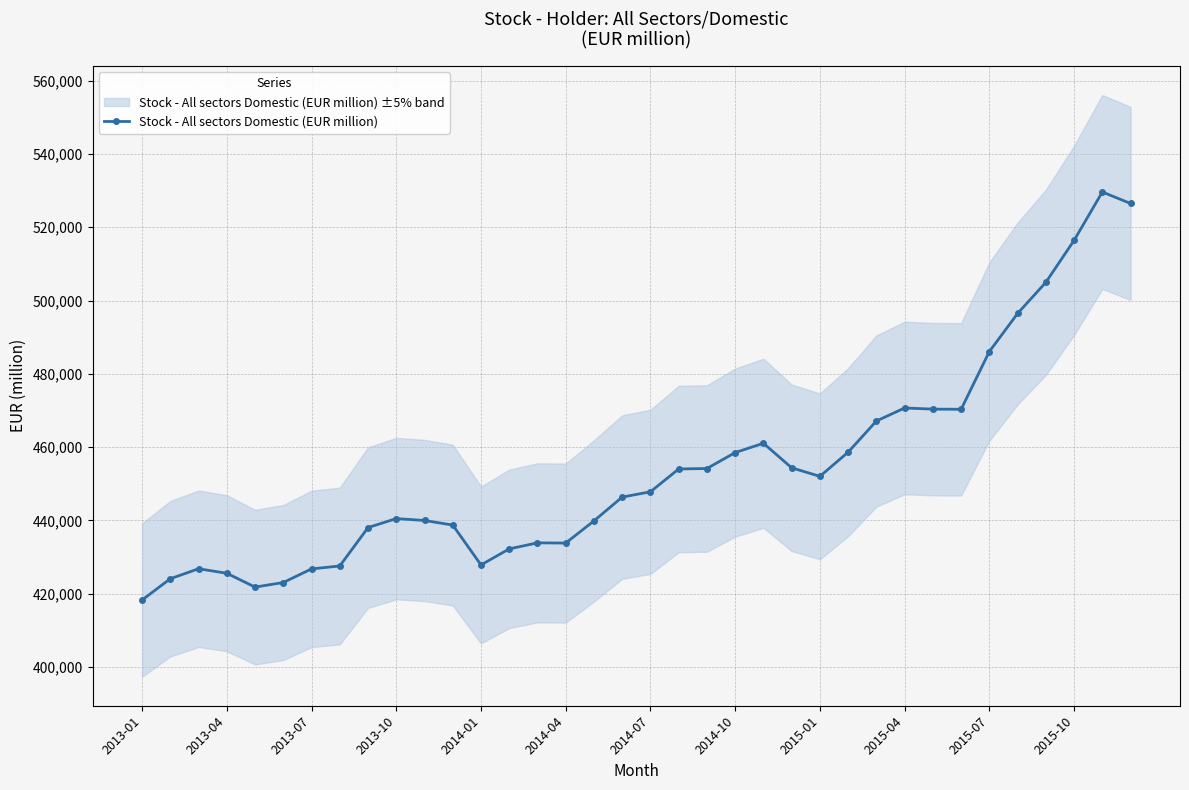

True or false: Stock - All sectors Domestic (EUR million) has more than 2 points higher than both neighbors.

True